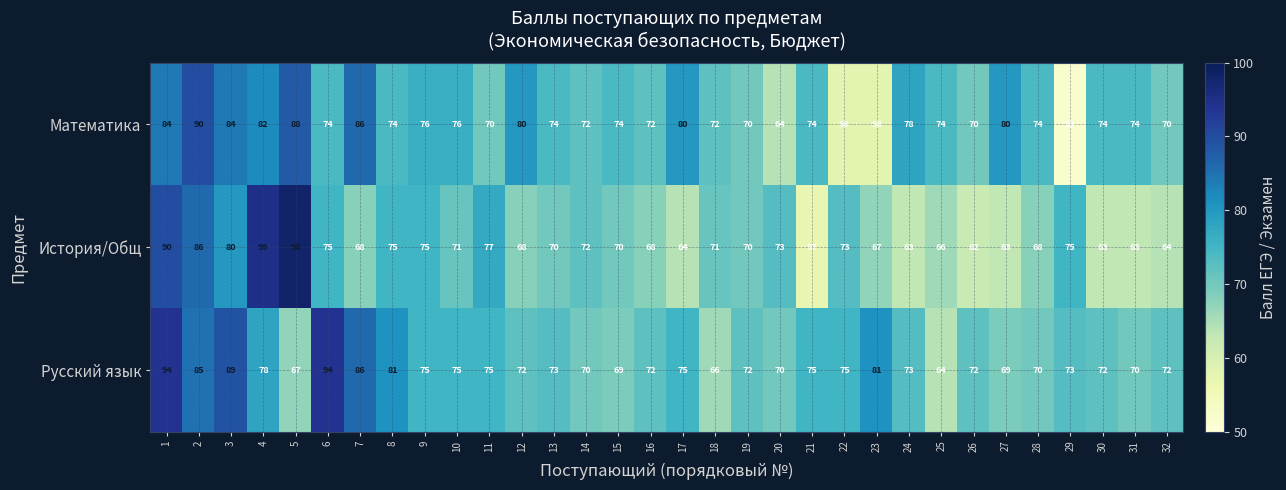

Which series has the largest total across all categories?

Русский язык